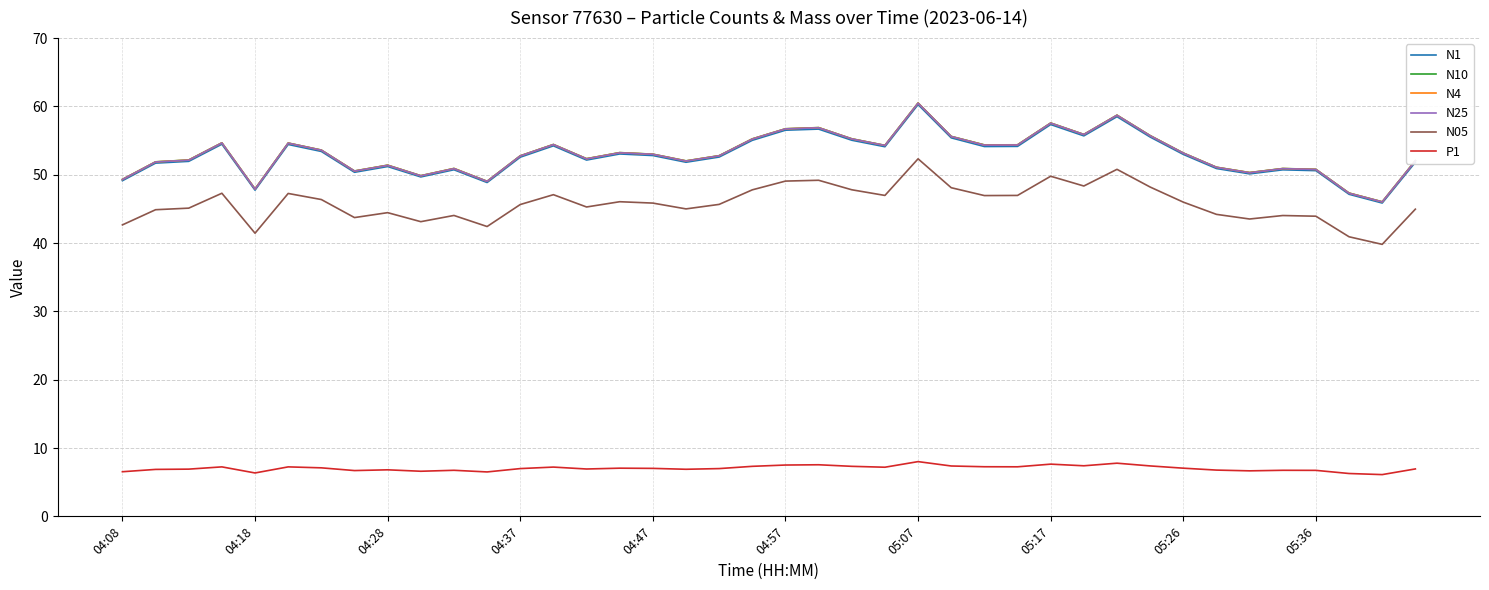

True or false: P1 and N25 intersect in this chart.

False